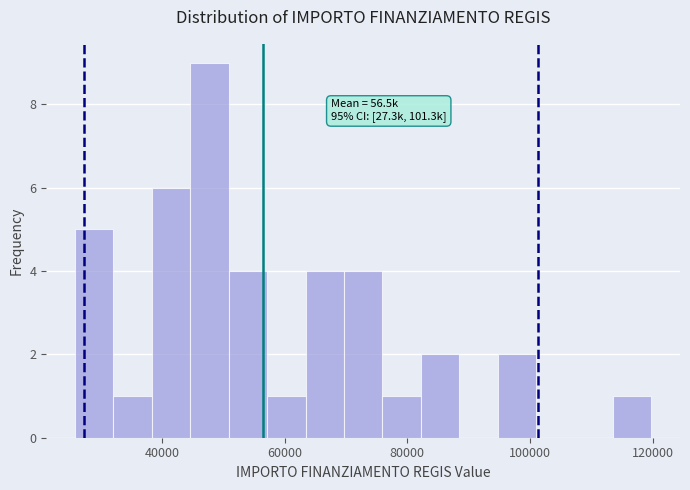

Around what value on the x-axis is the tallest bar? Give the approximate position of its centre, as read against the axis.

48000